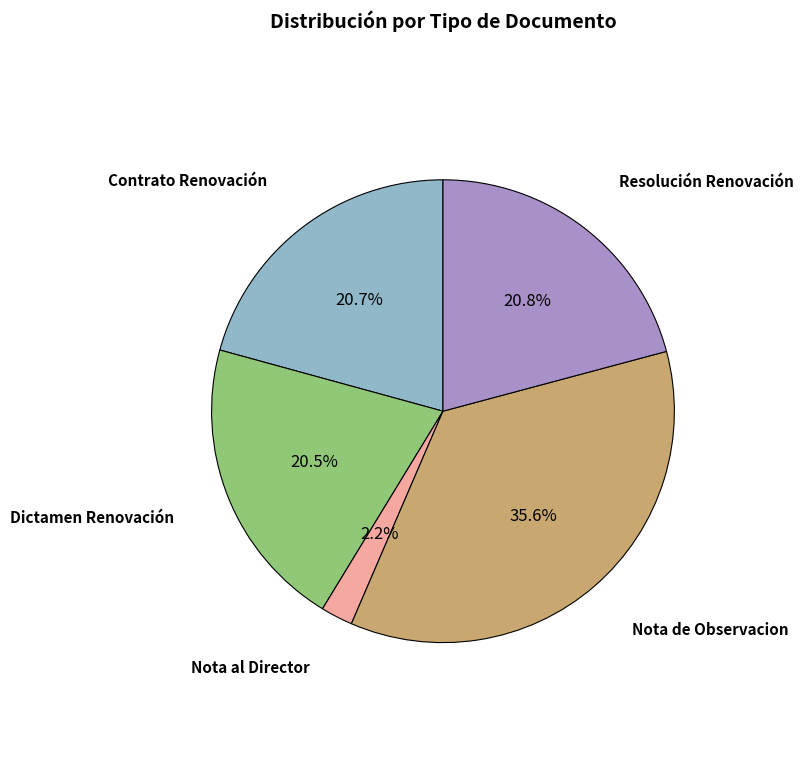

Count the number of slices in the pie.

5